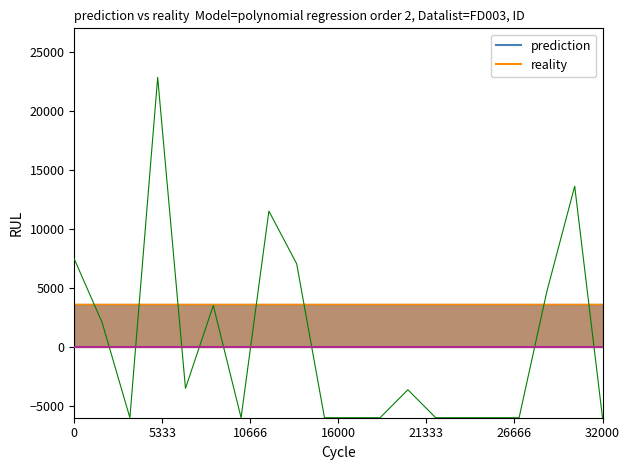

How many intersections are there between reality and prediction?

9